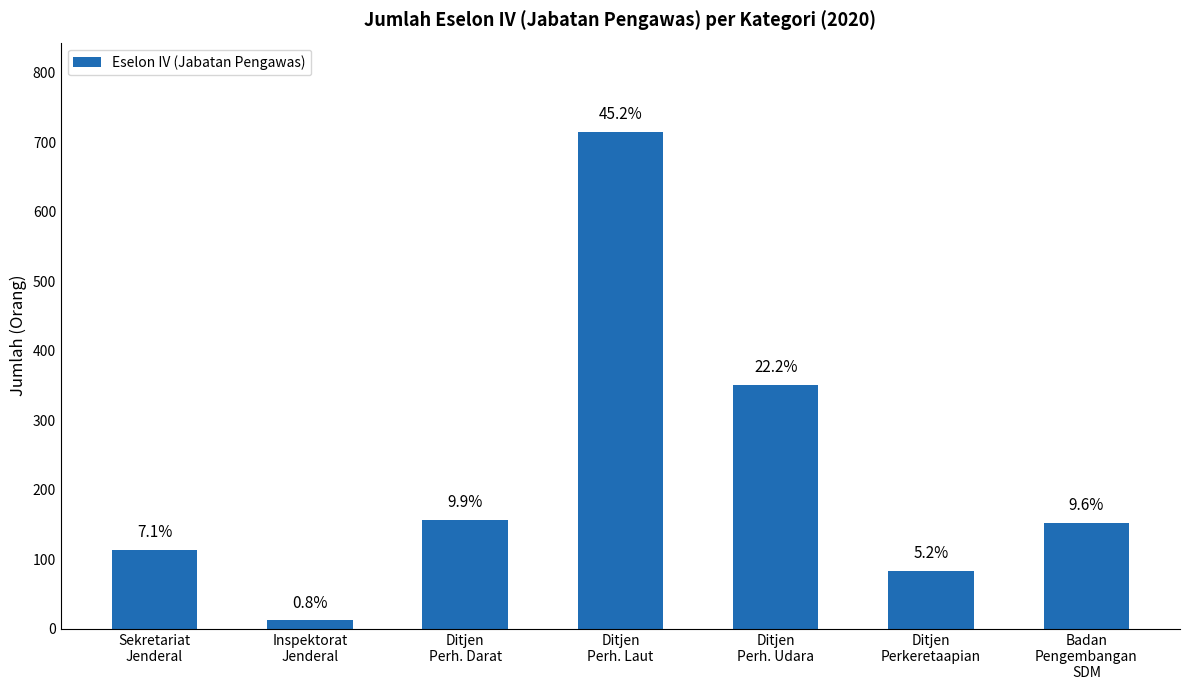

At which label is the value closest to 363?

Ditjen
Perh. Udara